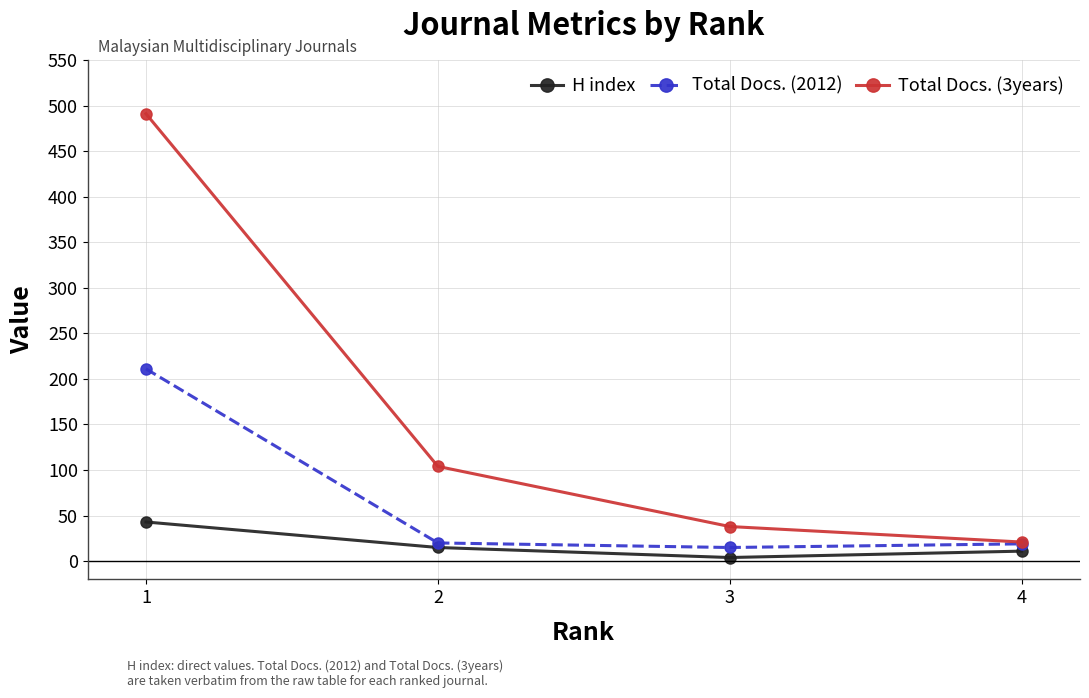

True or false: Total Docs. (3years) has more than 0 points higher than both neighbors.

False